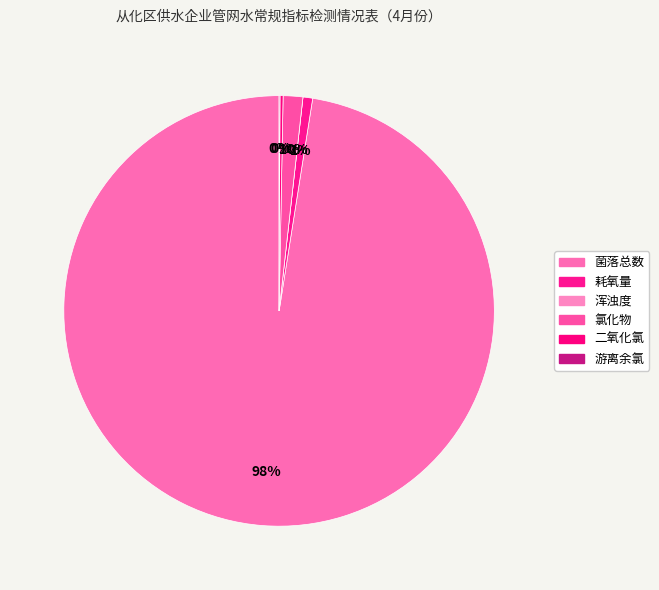

Which slice is the smallest?

浑浊度